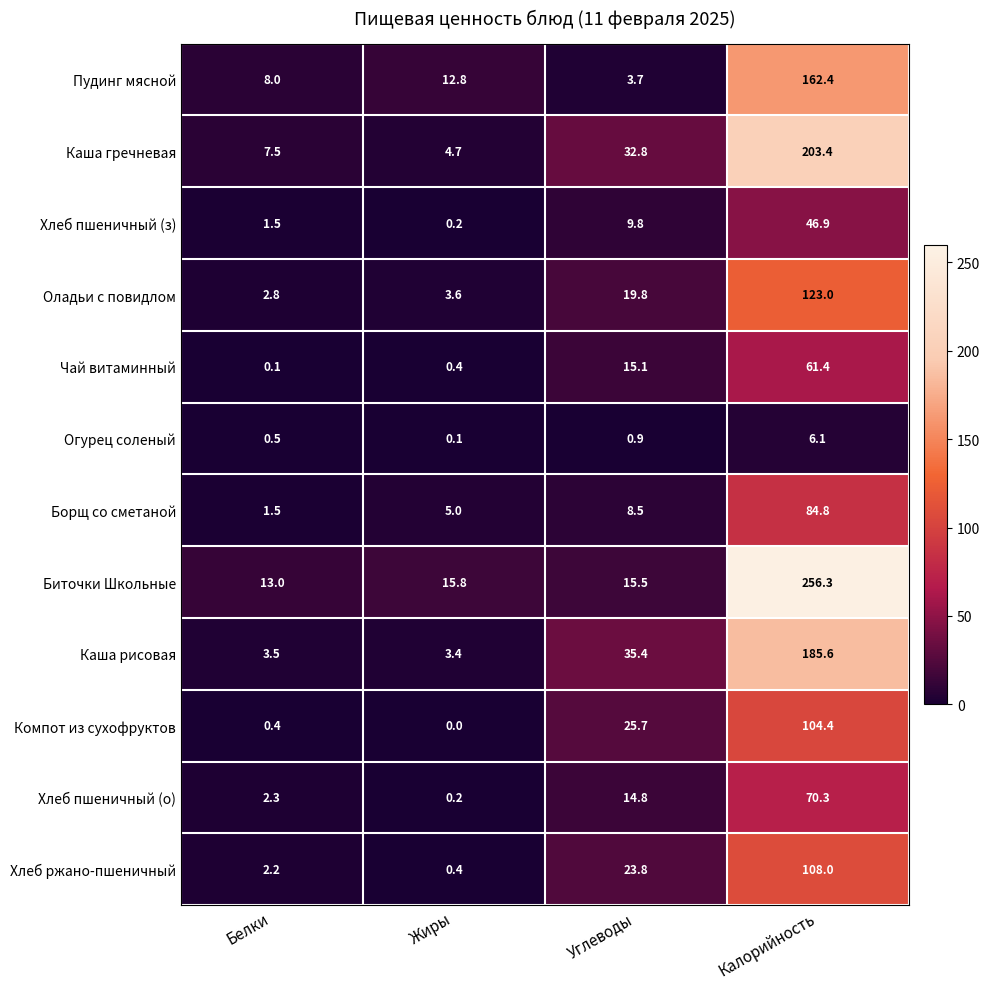

What is the difference between the highest and lowest values at Углеводы?

34.5